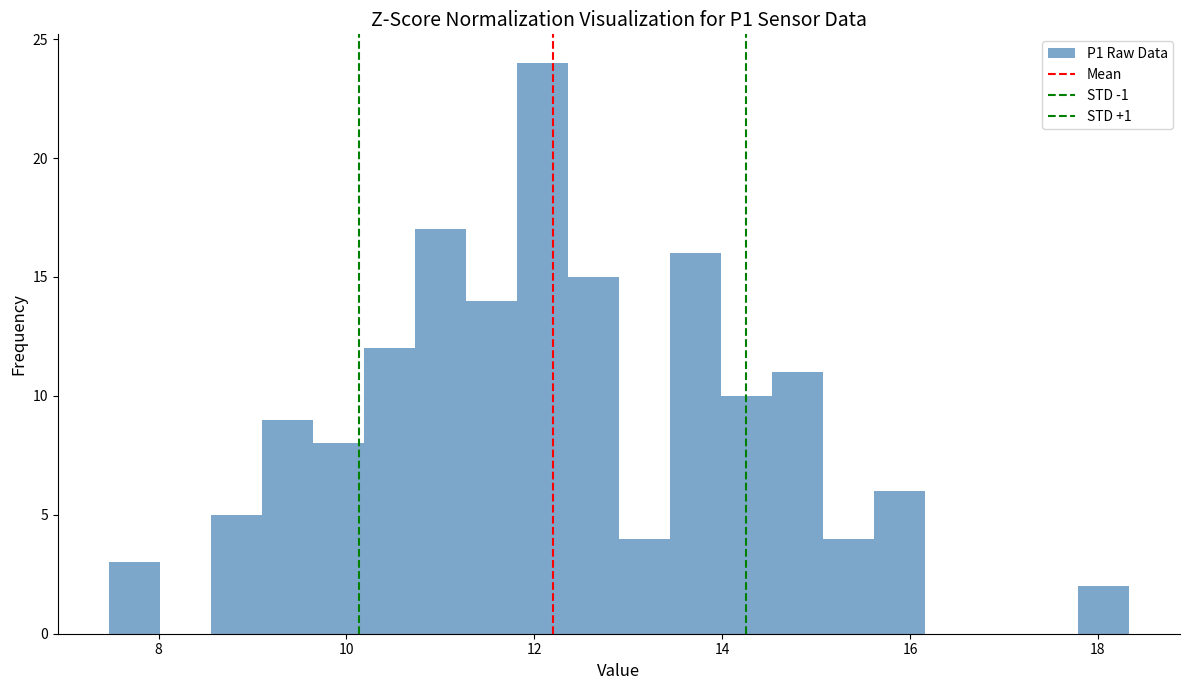

Around what value on the x-axis is the tallest bar? Give the approximate position of its centre, as read against the axis.

12.0